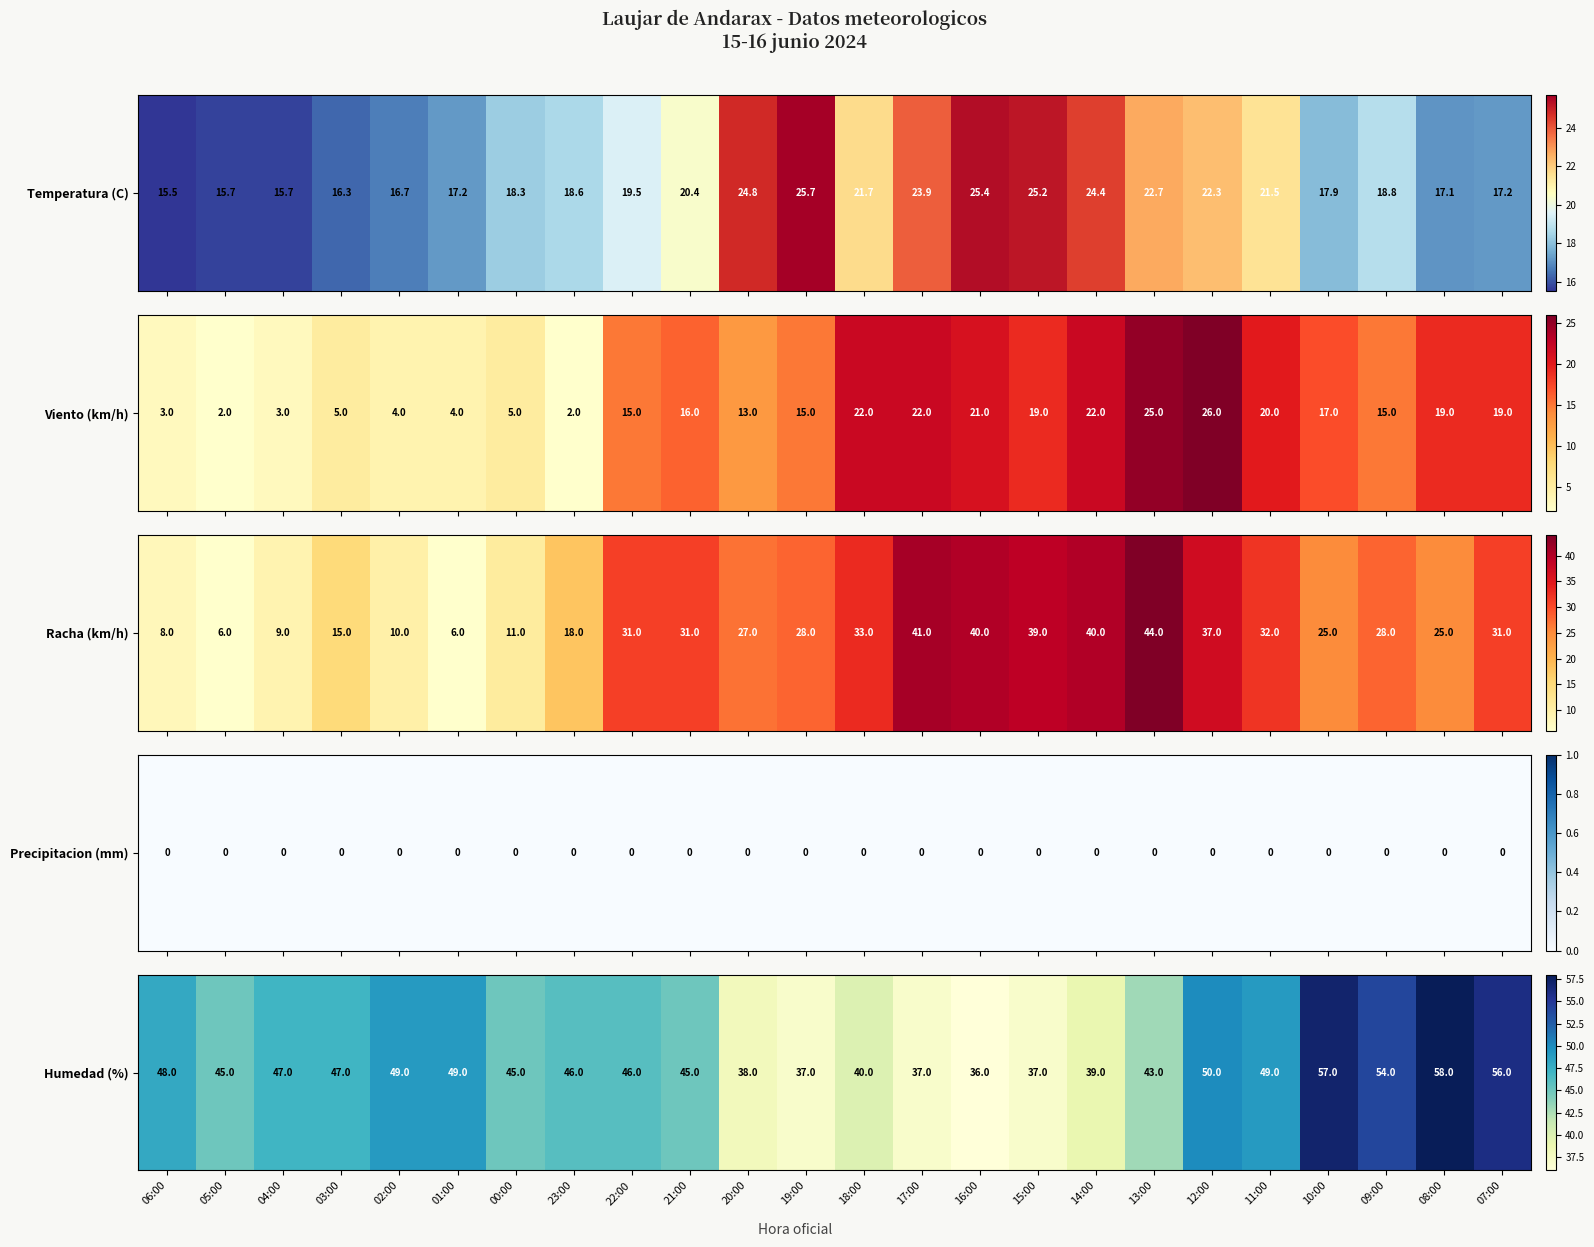

List the labels in order of value, largest first.

08:00, 10:00, 07:00, 09:00, 12:00, 02:00, 01:00, 11:00, 06:00, 04:00, 03:00, 23:00, 22:00, 05:00, 00:00, 21:00, 13:00, 18:00, 14:00, 20:00, 19:00, 17:00, 15:00, 16:00